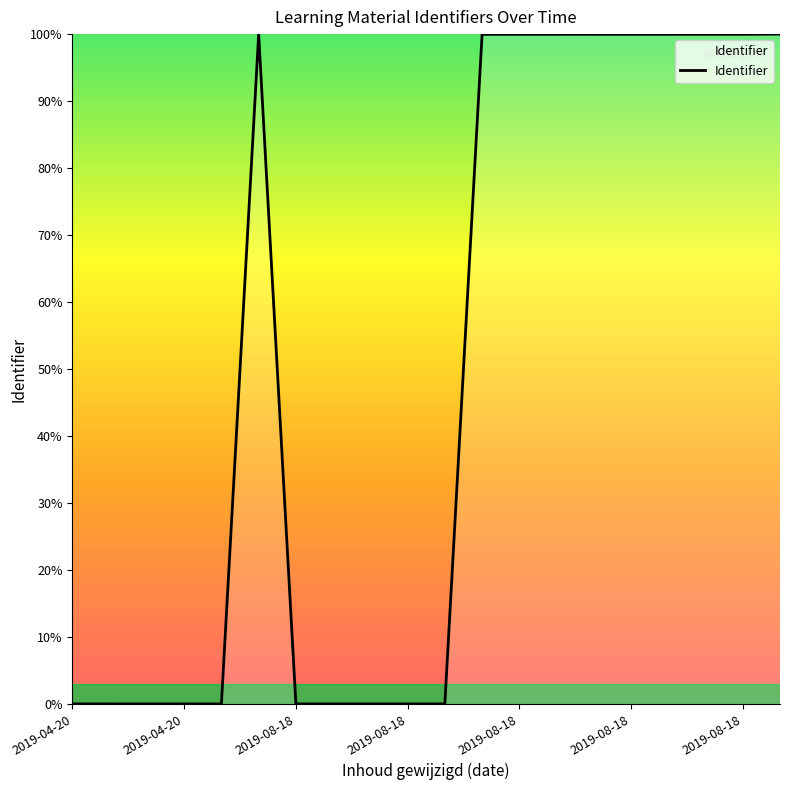

What is the difference between the maximum and minimum values?

100.0